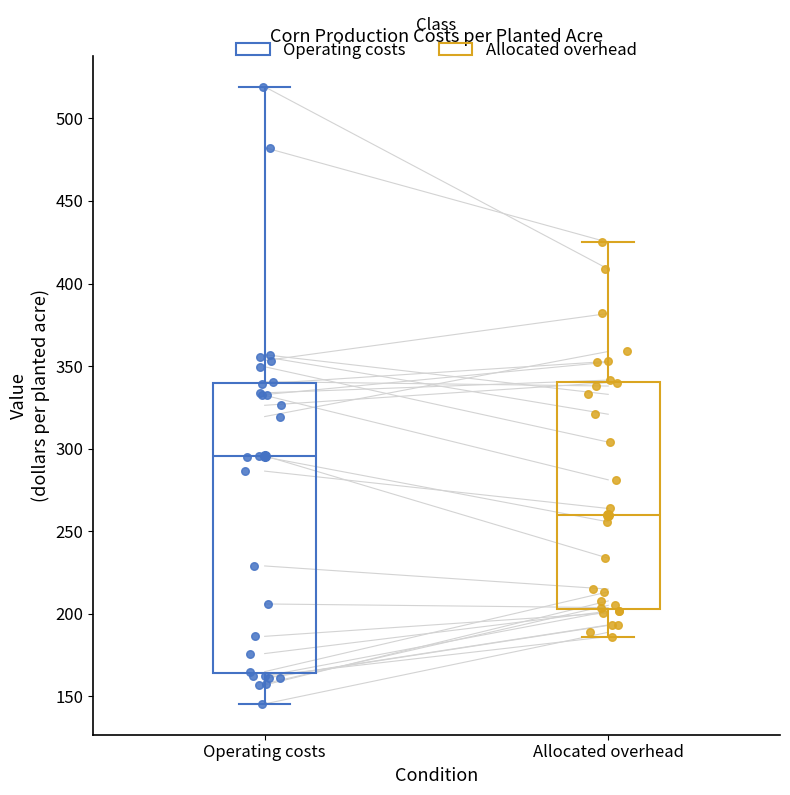

Which box is the tallest, from its lower edge to its upper edge?

Operating costs